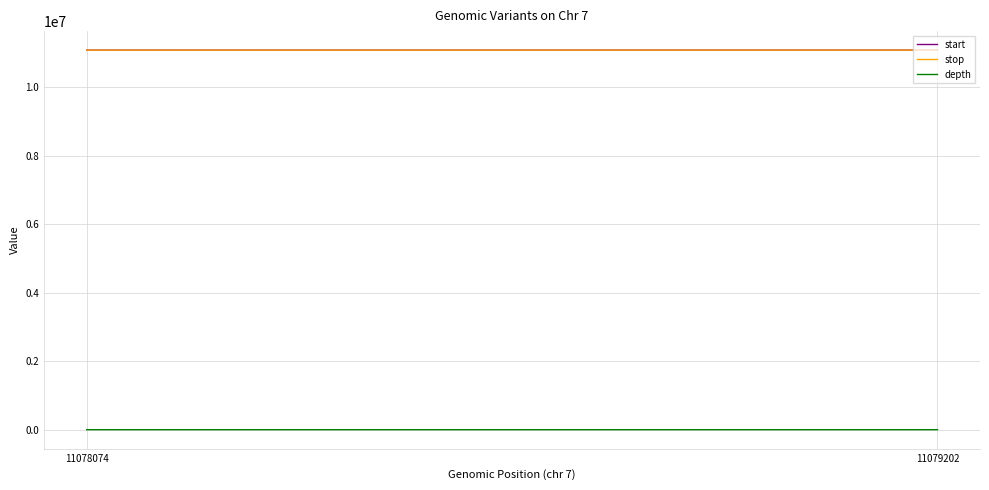

Is it true that start equals 3909070 at 11079202?

False